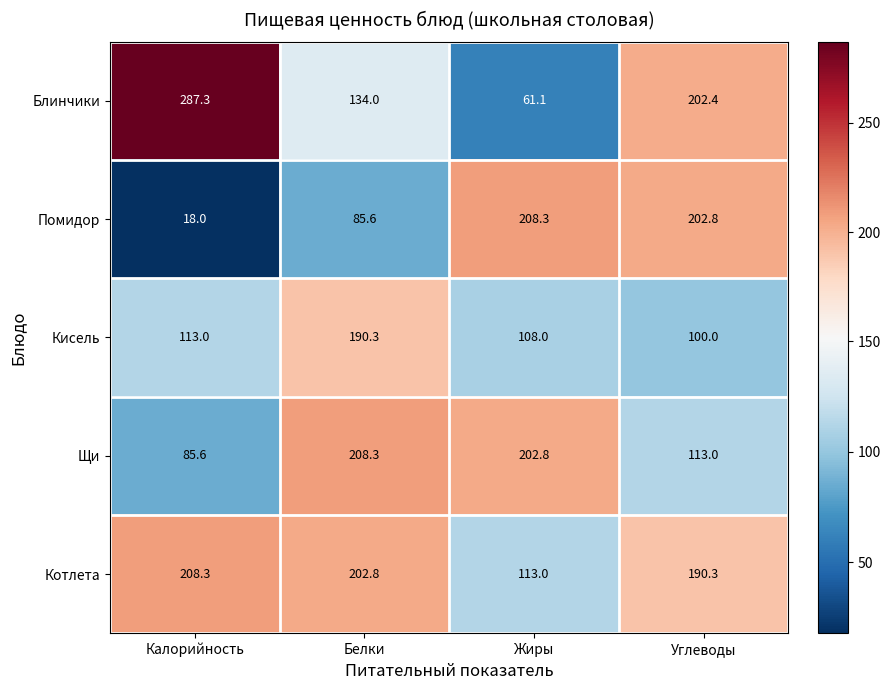

Reading left to right, list all the values displayed in this chart.

Блинчики: Калорийность=287.3	Белки=134.0	Жиры=61.1	Углеводы=202.4
Помидор: Калорийность=18.0	Белки=85.6	Жиры=208.3	Углеводы=202.8
Кисель: Калорийность=113.0	Белки=190.3	Жиры=108.0	Углеводы=100.0
Щи: Калорийность=85.6	Белки=208.3	Жиры=202.8	Углеводы=113.0
Котлета: Калорийность=208.3	Белки=202.8	Жиры=113.0	Углеводы=190.3